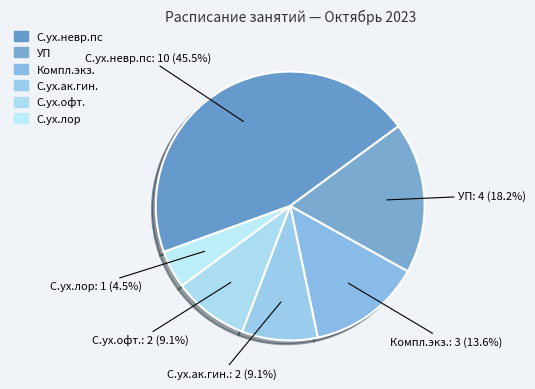

What portion of the pie excludes С.ух.ак.гин.?

90.9%